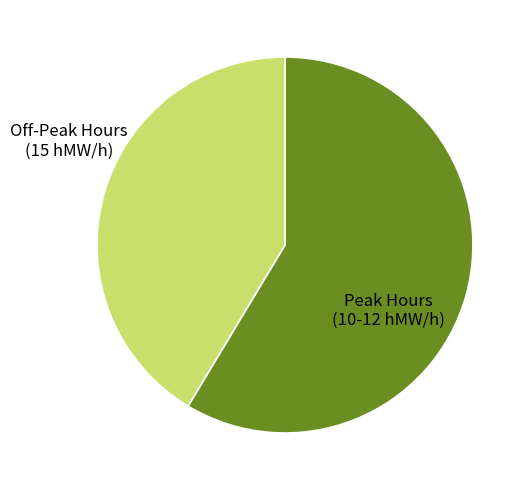

Is there a majority slice in this chart?

Yes